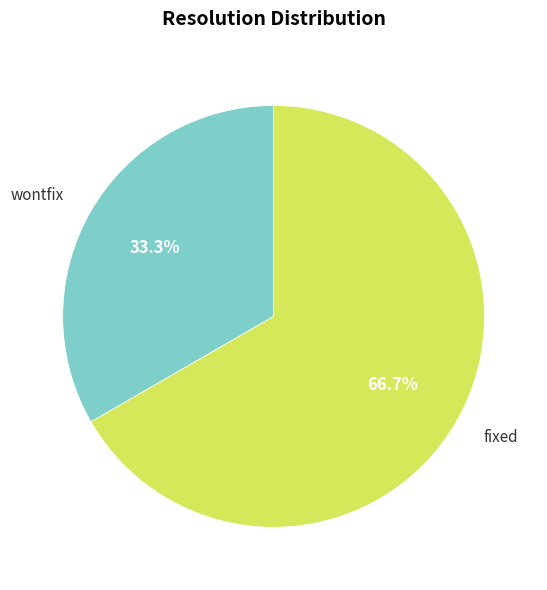

How many slices are in this pie chart?

2